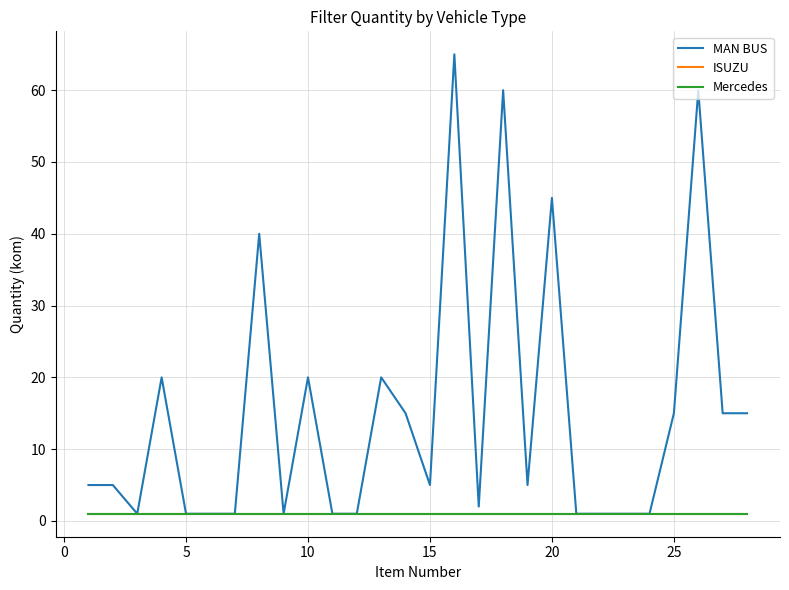

Is this an area chart (filled region under the line)?

No